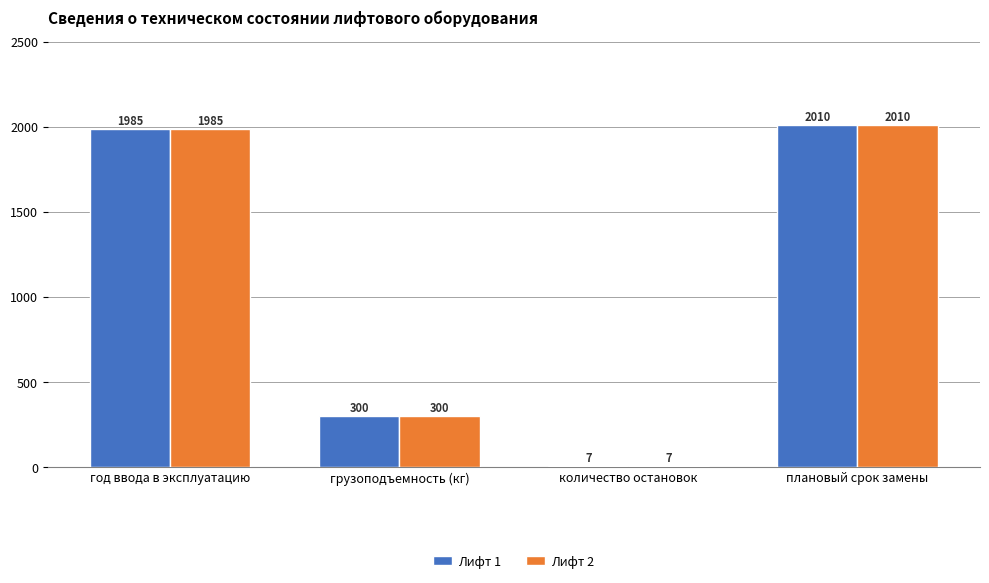

What is the sum of all Лифт 1 values?

4302